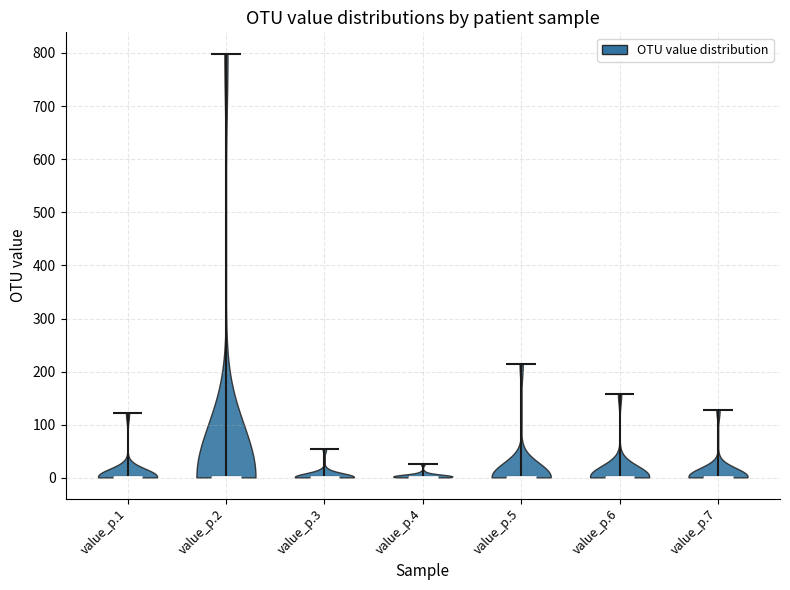

Where does the median line of the violin for value_p.5 sit on the y-axis? The values are not printed on the chart, so give them approximately, as read against the axis.

0